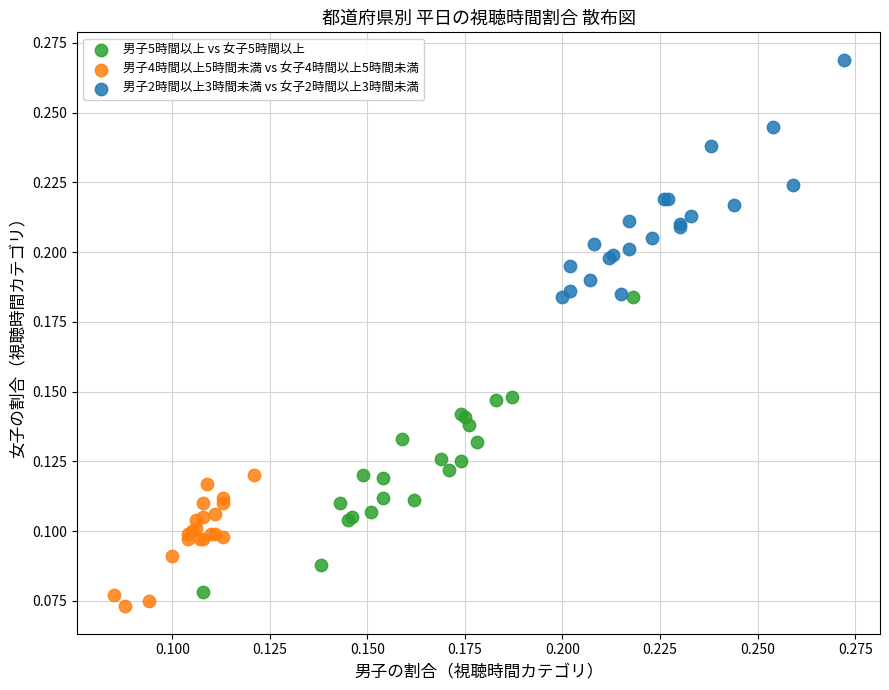

Which series has the largest Y range (max minus min)?

男子5時間以上 vs 女子5時間以上